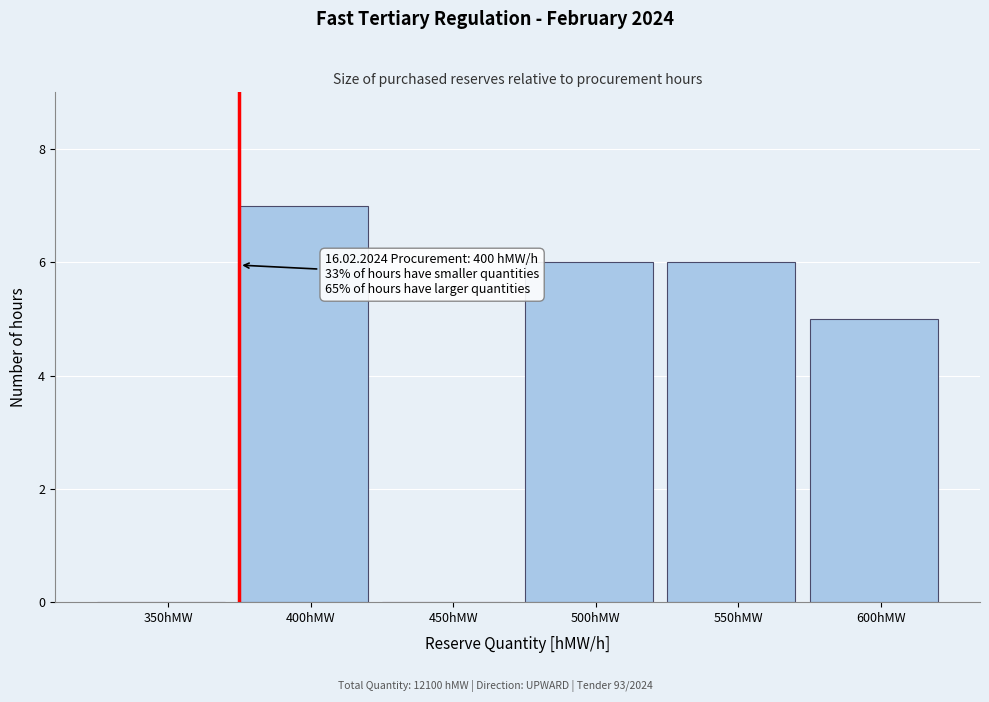

Reading left to right, list all the values displayed in this chart.

350hMW=0	400hMW=7	450hMW=0	500hMW=6	550hMW=6	600hMW=5